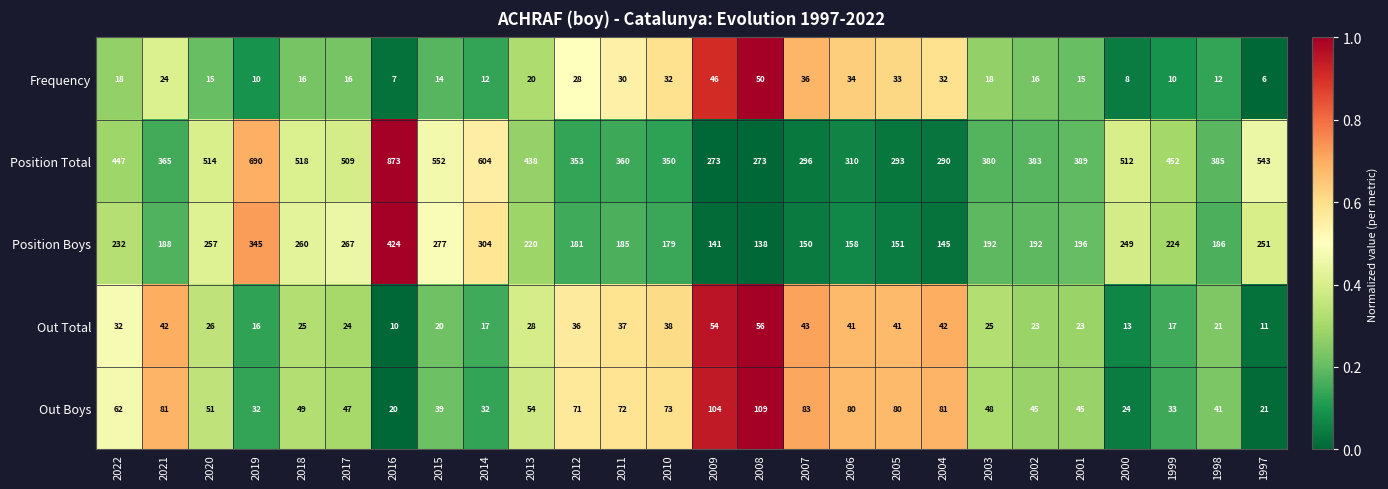

Is it true that Out Boys equals 121 at 2021?

False